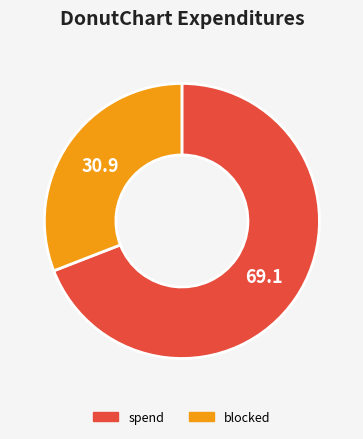

Approximately how many times larger is the value at blocked compared to spend?

0.4